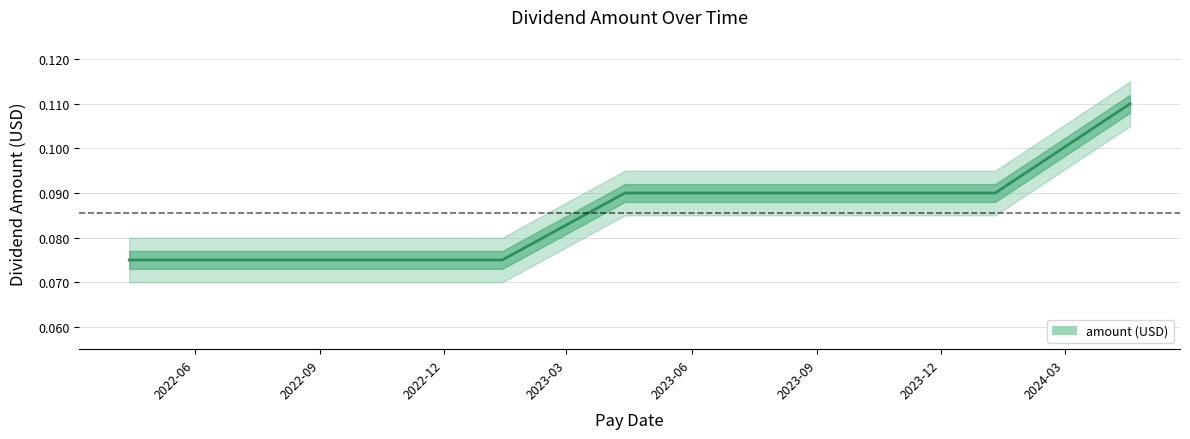

What is the sum of all values?

0.8